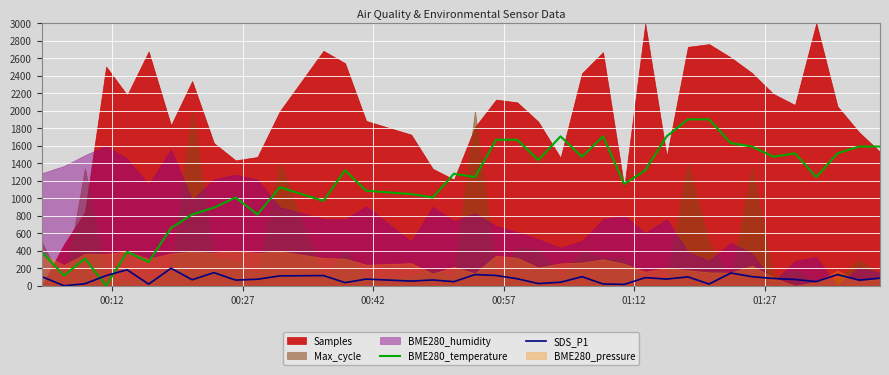

What is the maximum value for SDS_P1?

200.0